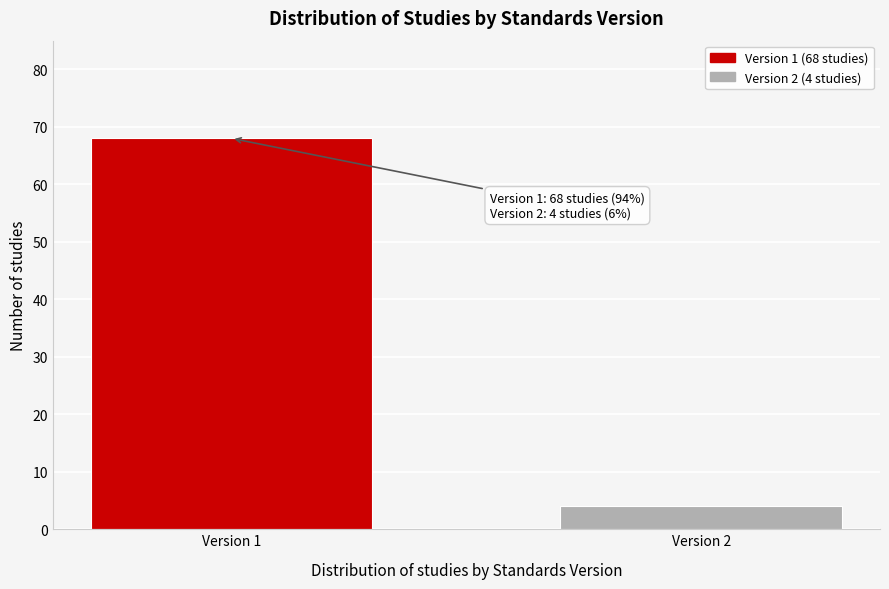

Reading left to right, extract all data points from this chart.

Version 1=68	Version 2=4